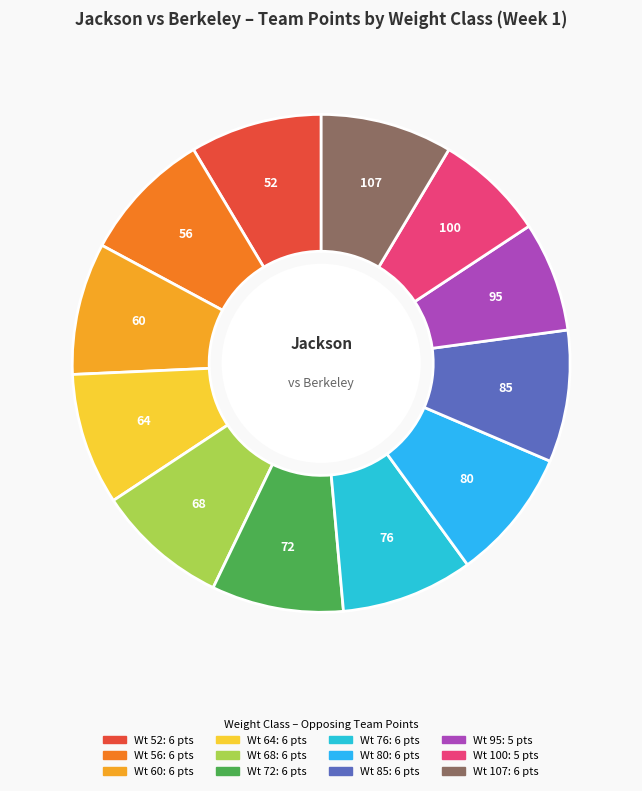

Count the number of slices in the pie.

12